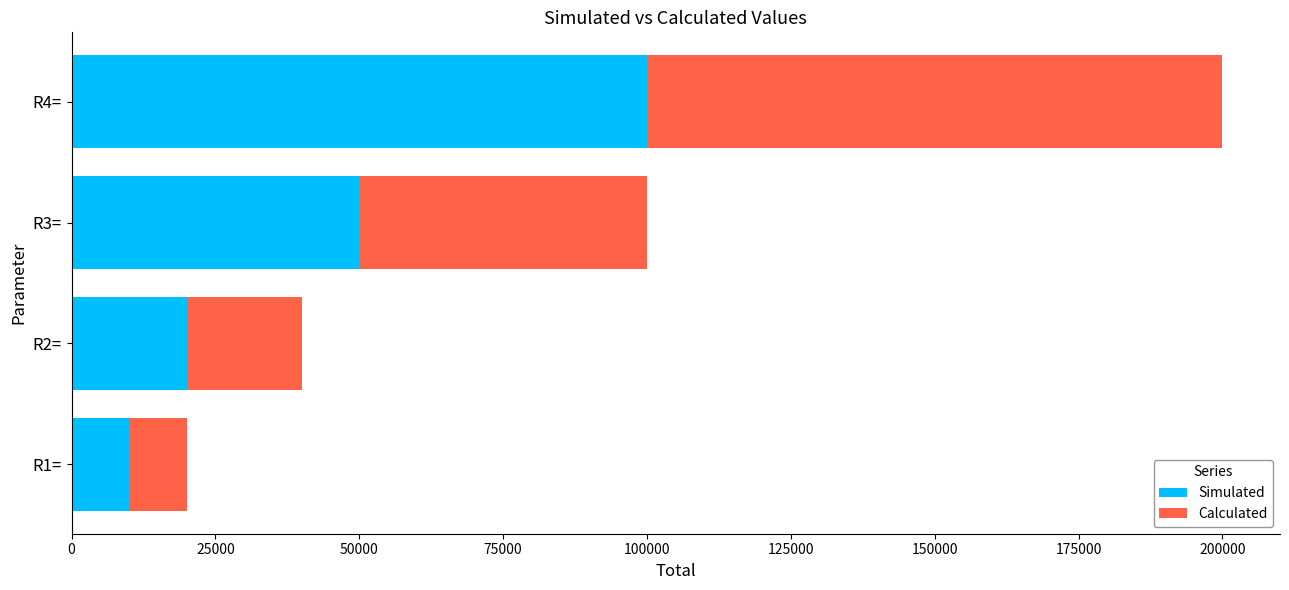

At which category is the sum across all series the highest?

R4=